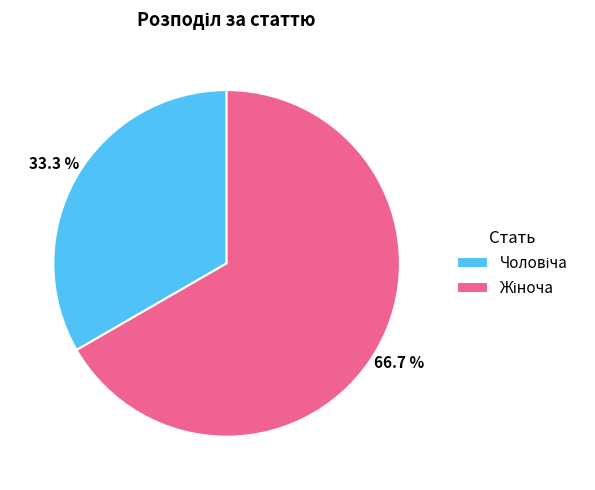

How many slices are in this pie chart?

2